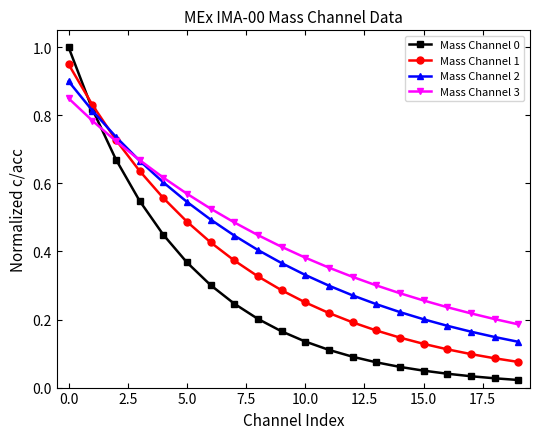

How many times do Mass Channel 0 and Mass Channel 3 cross each other?

1